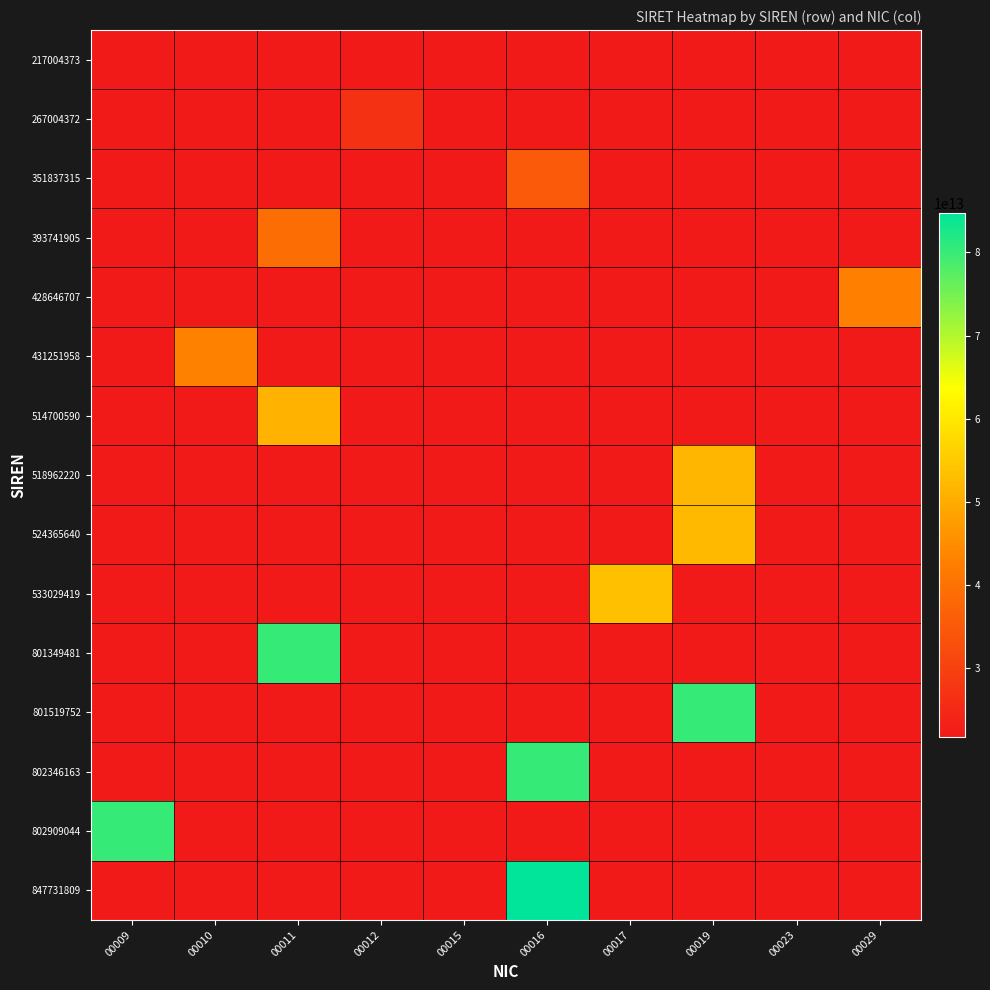

What is the greatest value displayed?

84773180900012.0